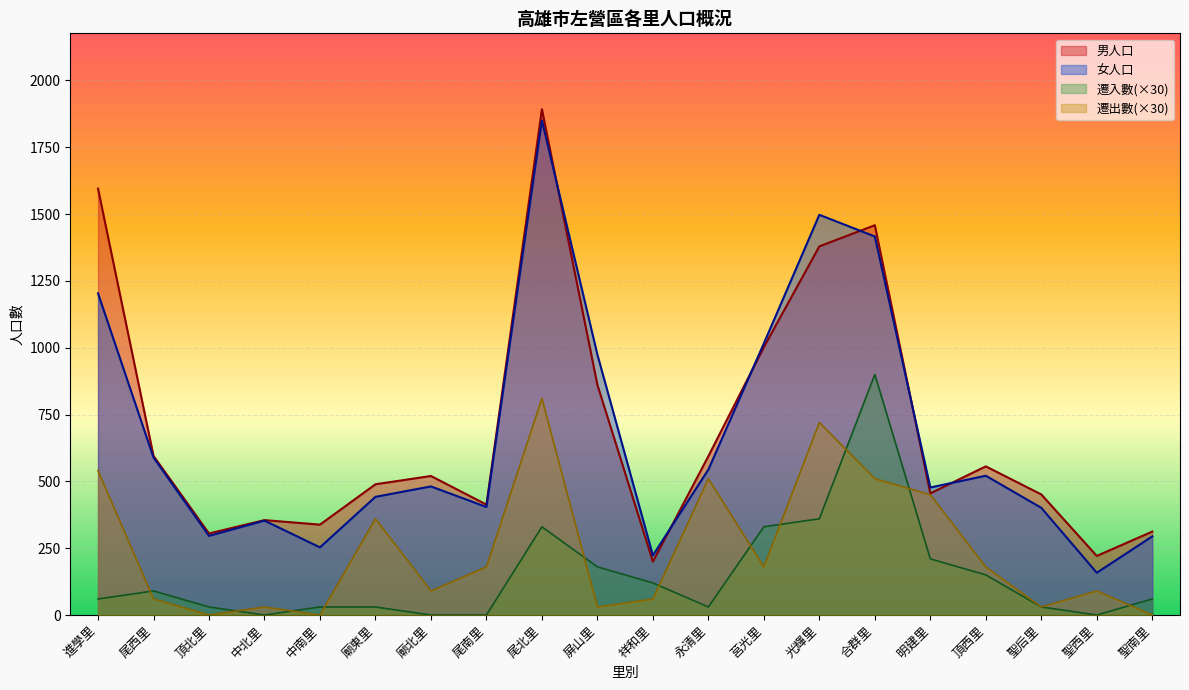

True or false: 男人口 and 遷出數 intersect in this chart.

False